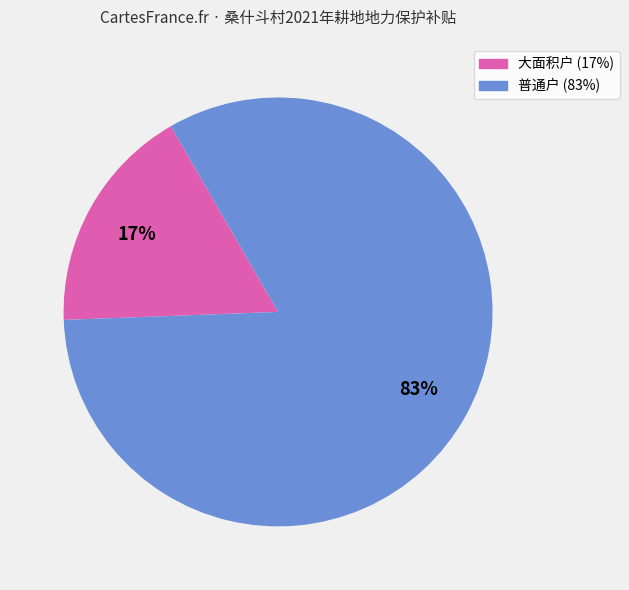

Is there a majority slice in this chart?

Yes